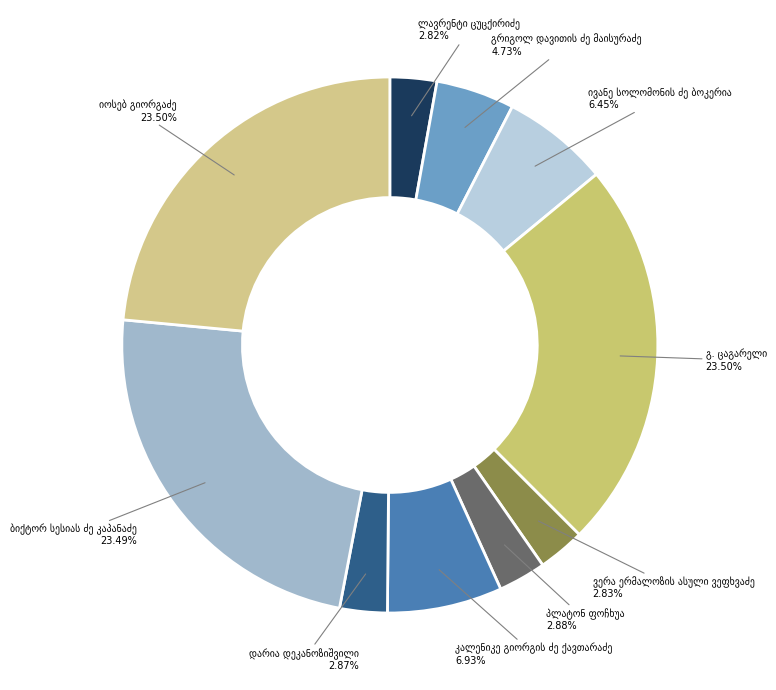

How many segments does this pie chart have?

10